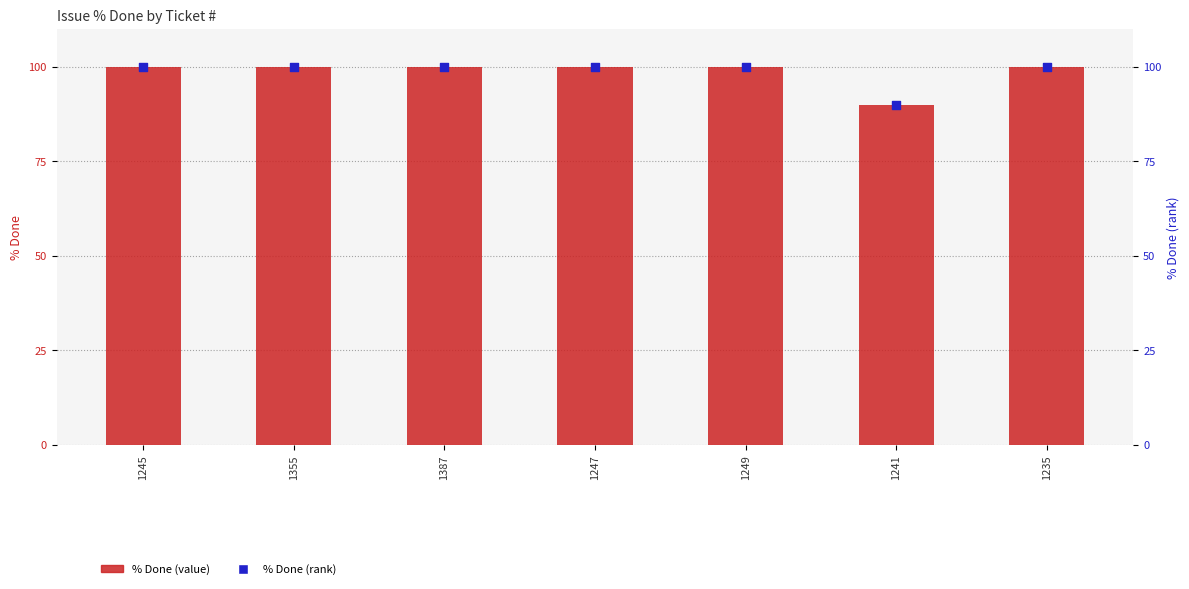

Which series reaches the maximum Y coordinate?

% Done